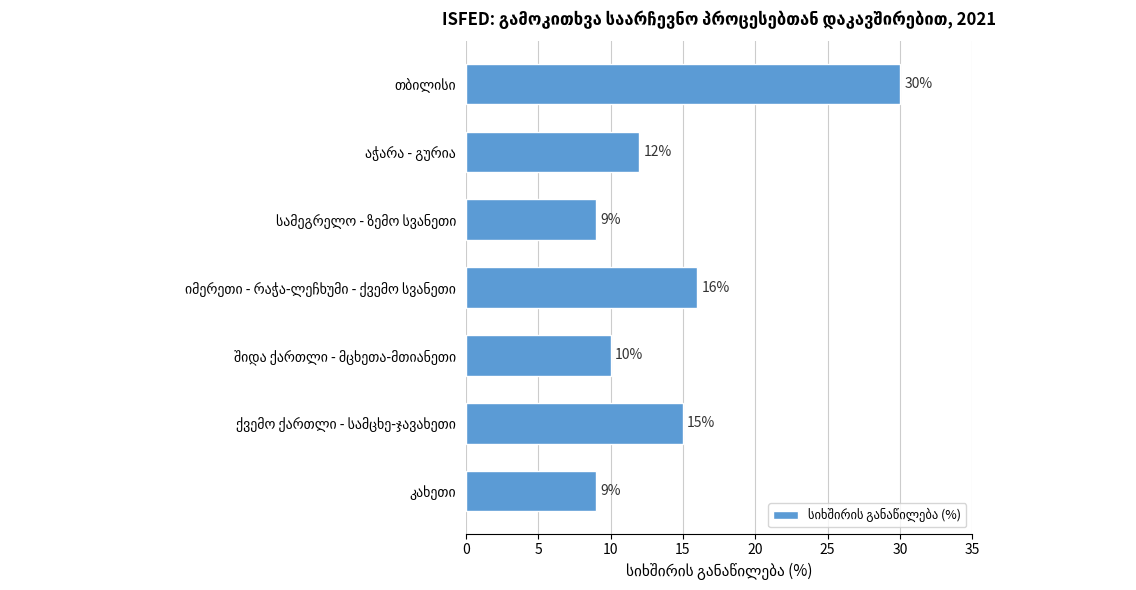

What is the greatest value displayed?

30